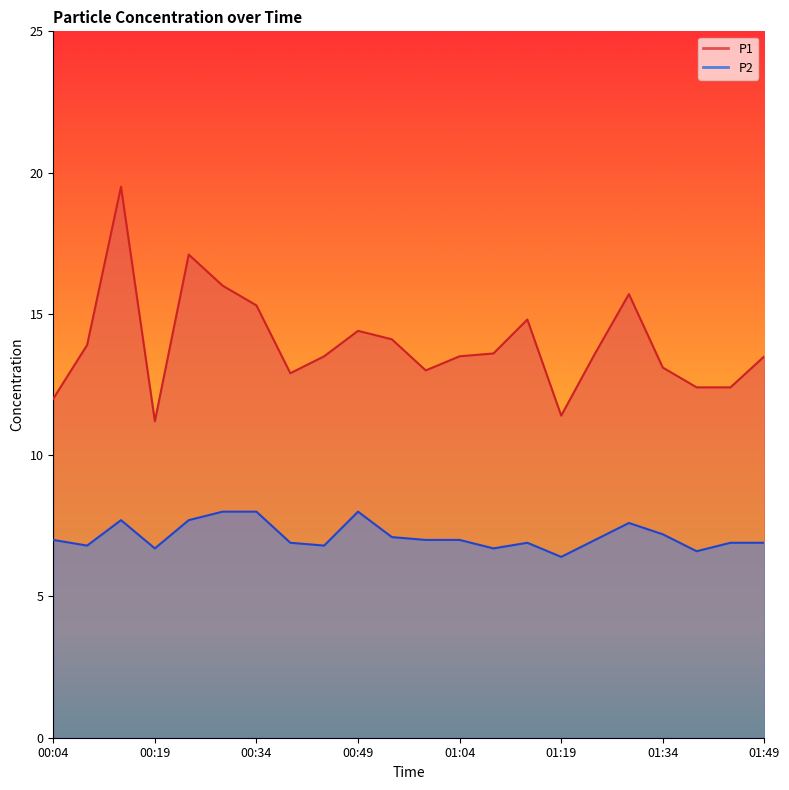

At which category is the sum across all series the highest?

00:14